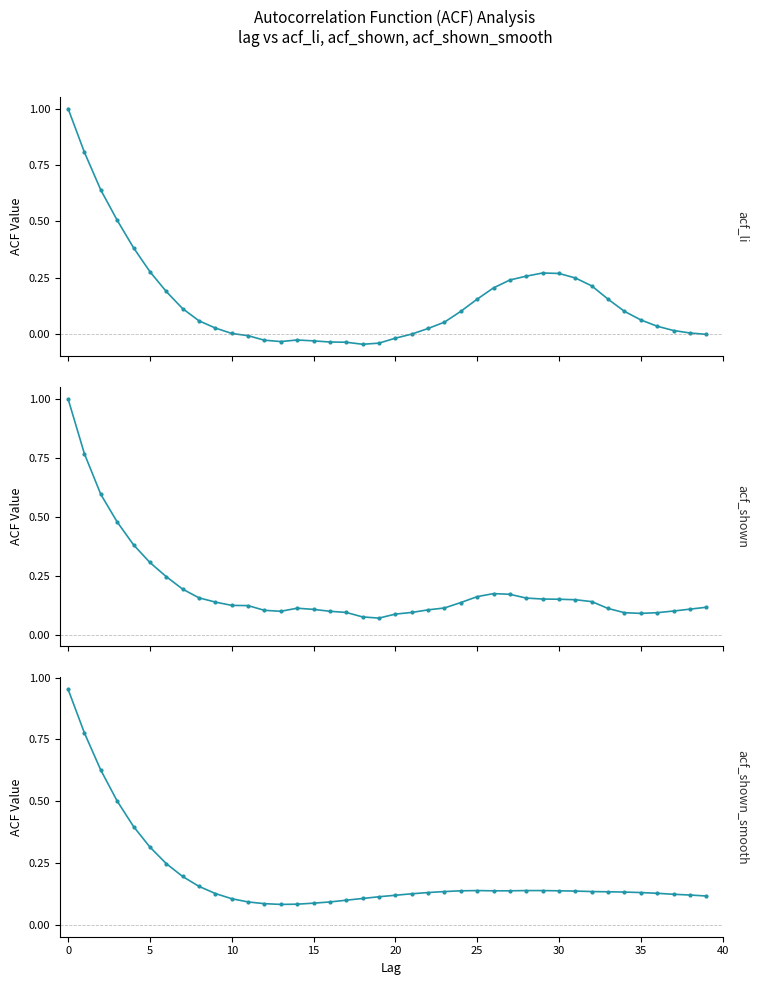

Between −5 and 12, which series saw the biggest shift?

acf_li